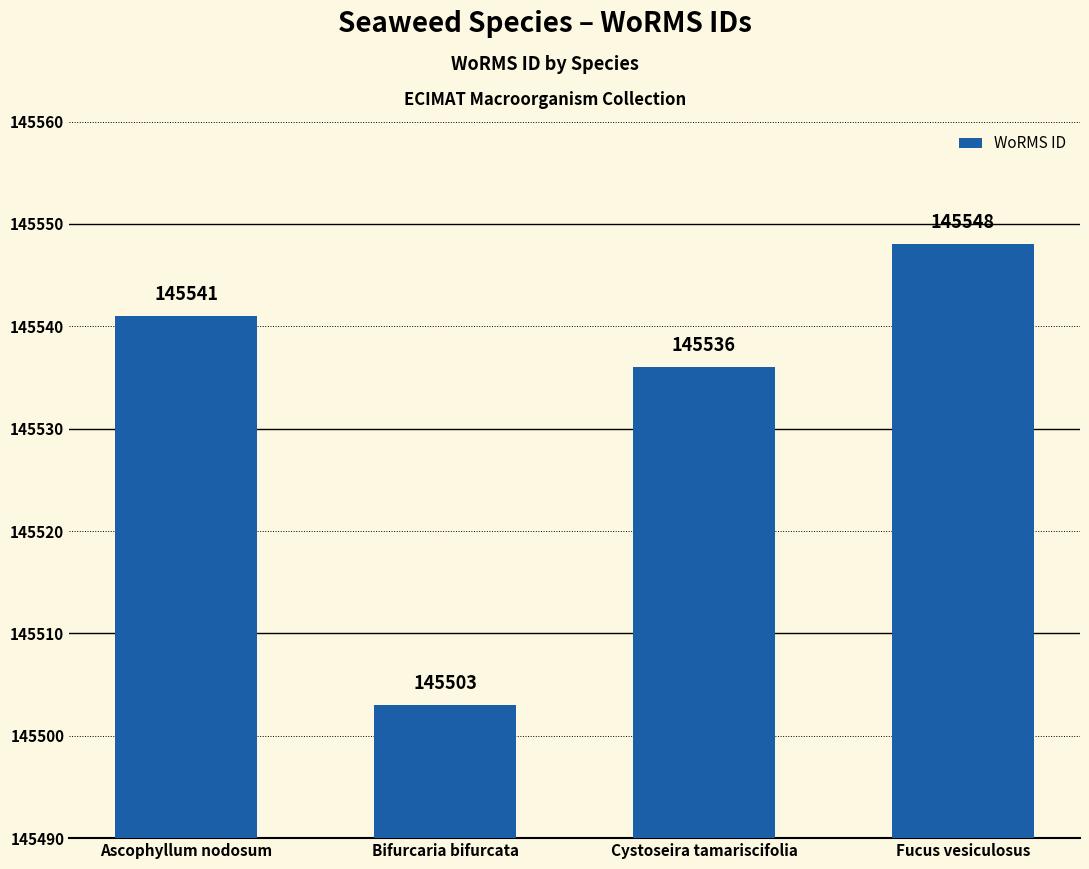

List the labels in order of value, largest first.

Fucus vesiculosus, Ascophyllum nodosum, Cystoseira tamariscifolia, Bifurcaria bifurcata